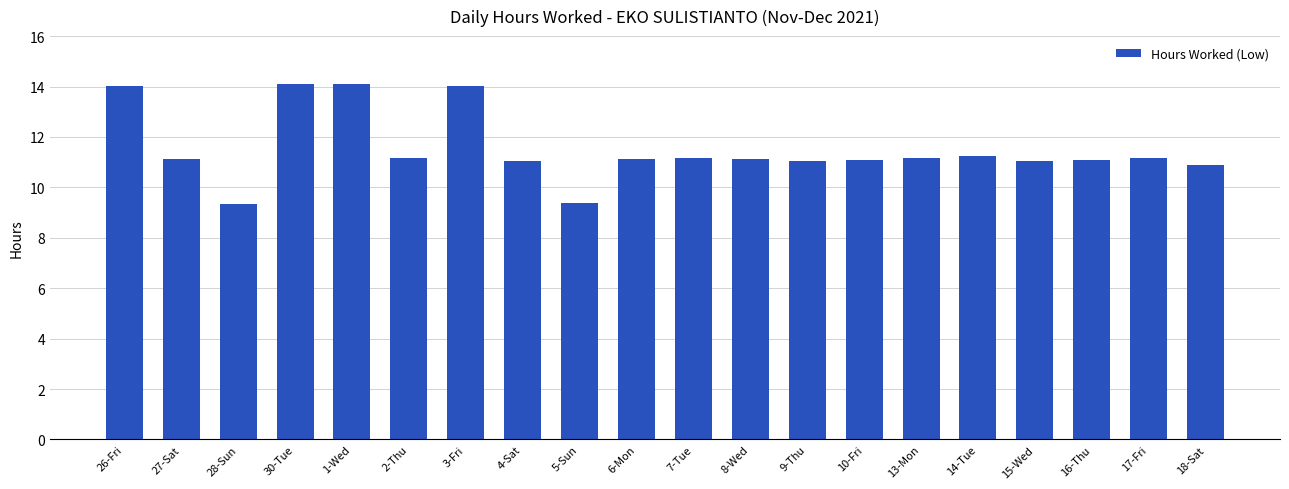

What position from the right is 6-Mon?

11